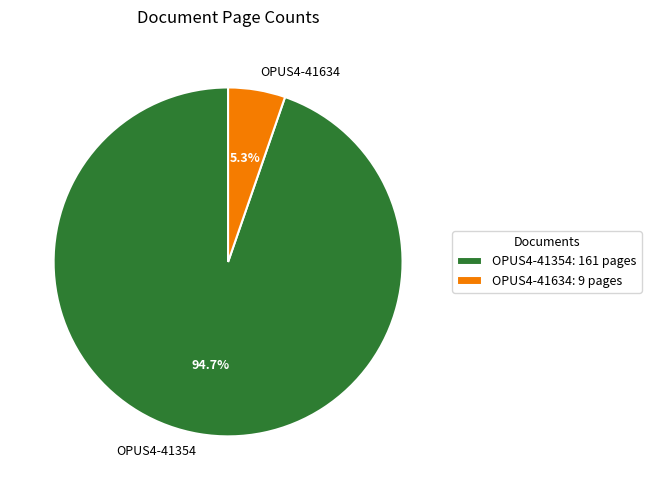

Is there any slice that represents more than half of the pie?

Yes